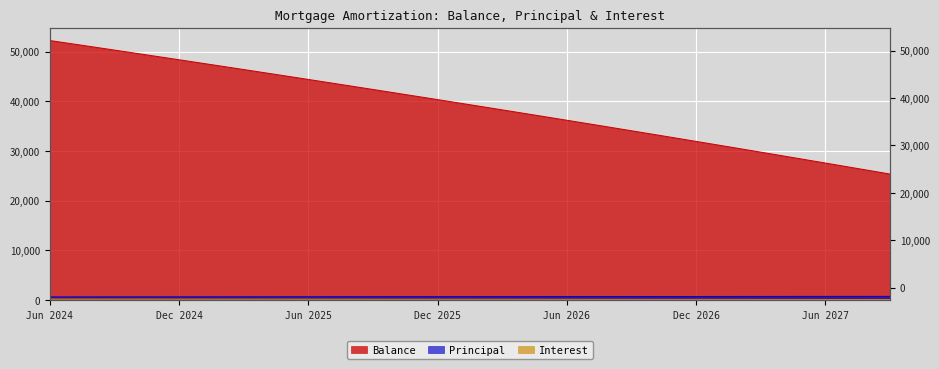

How many data points in Principal are less than 688?

20